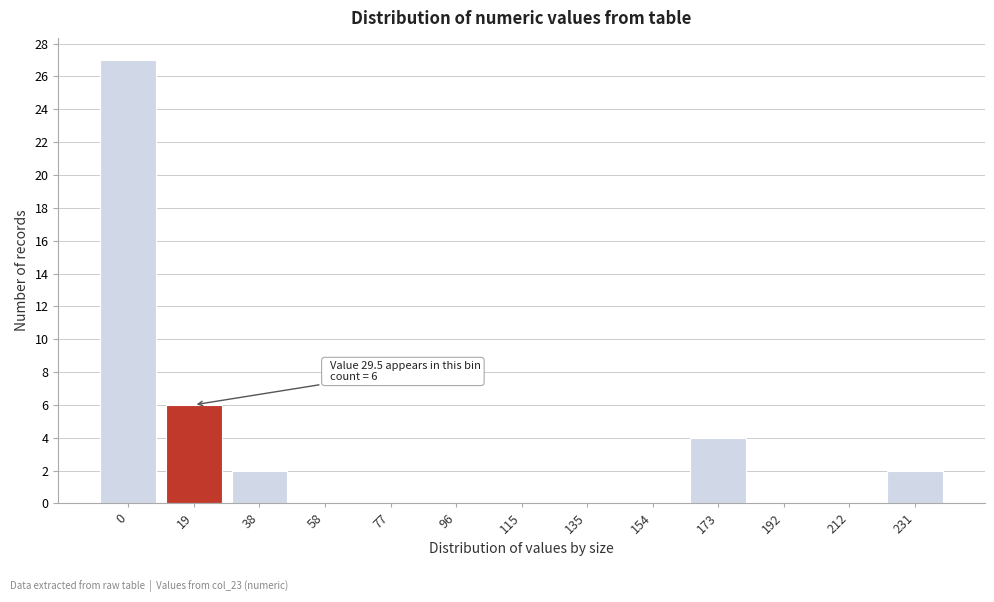

Reading left to right, list all the values displayed in this chart.

0=27	19=6	38=2	58=0	77=0	96=0	115=0	135=0	154=0	173=4	192=0	212=0	231=2